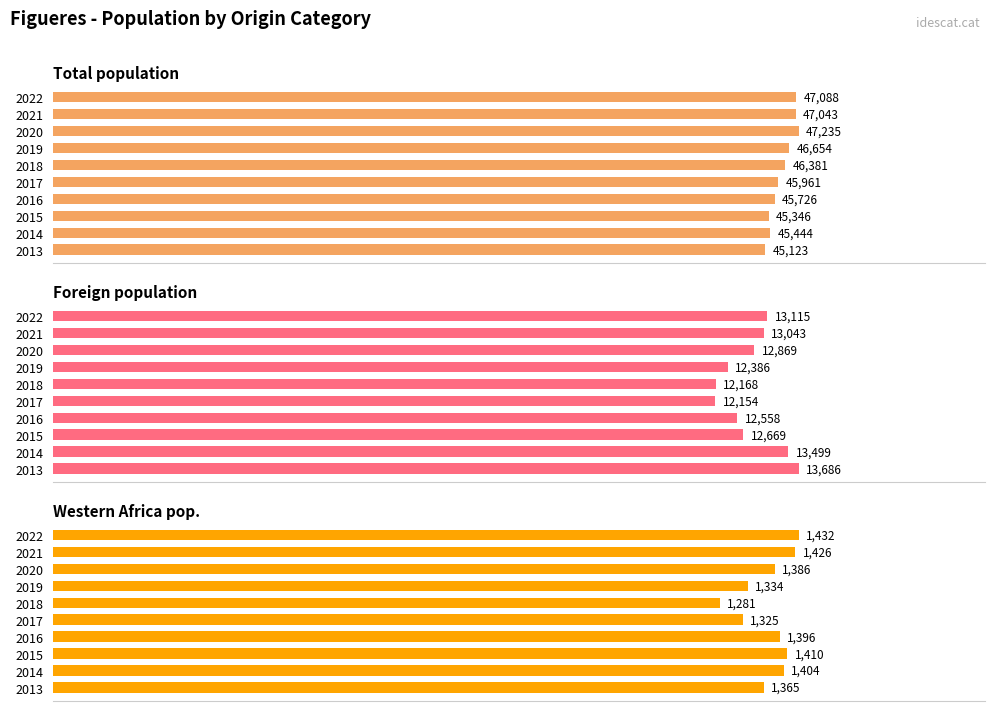

True or false: Western Africa pop. has a value of 2147 at 2015.

False